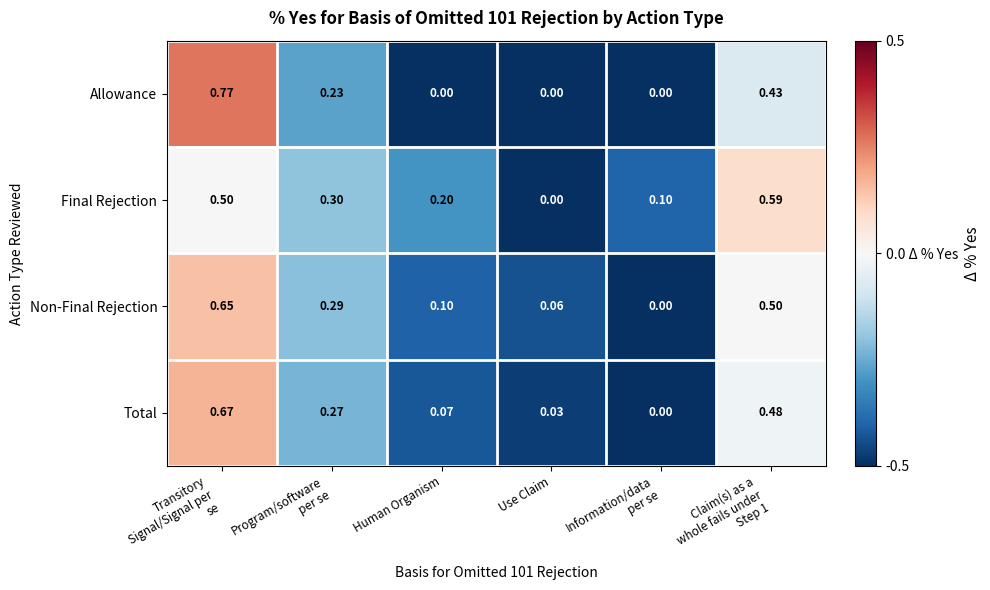

Count the number of data series in this chart.

4